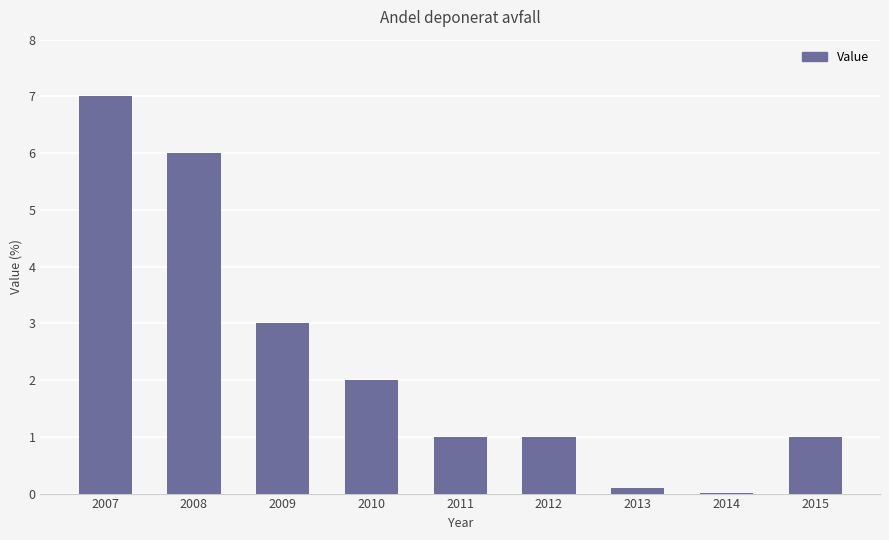

At which category does the chart reach its peak across all series?

2007